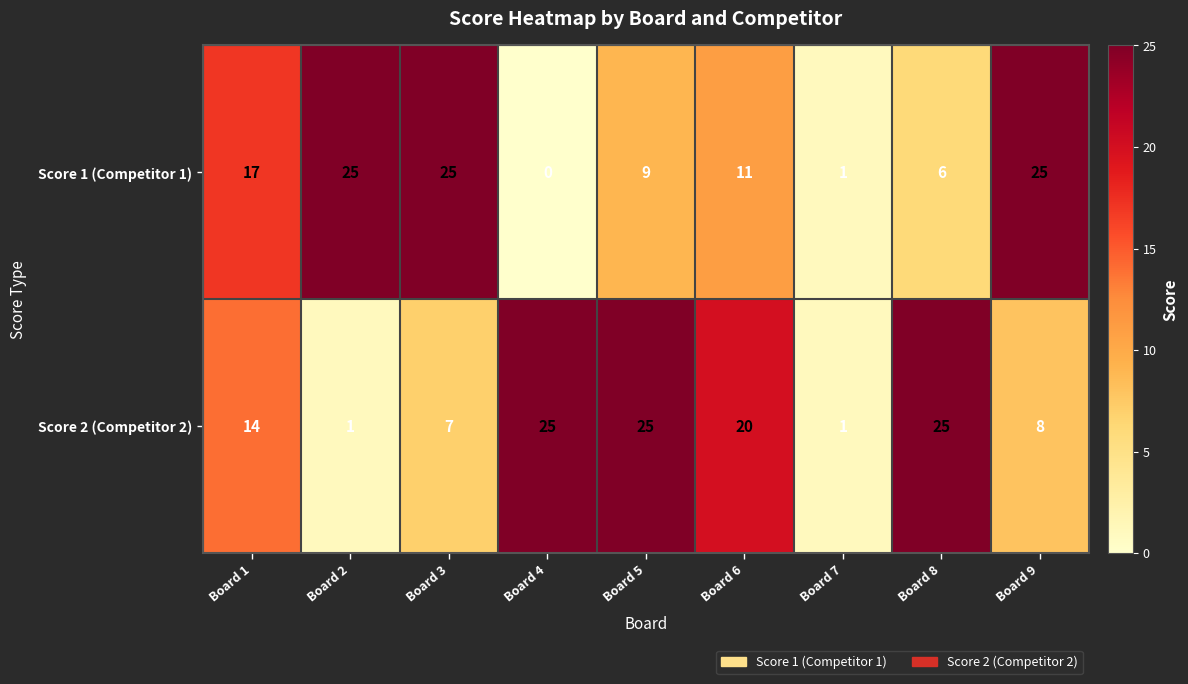

What is the highest value of the Score 2 (Competitor 2) series?

25